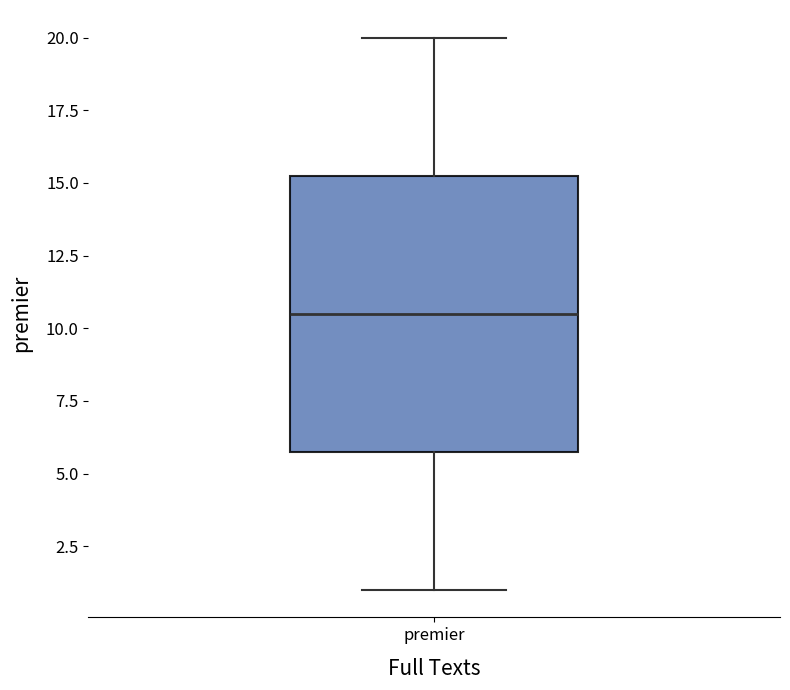

Where is the lower edge of the box for premier on the y-axis? The values are not printed on the chart, so give them approximately, as read against the axis.

6.0